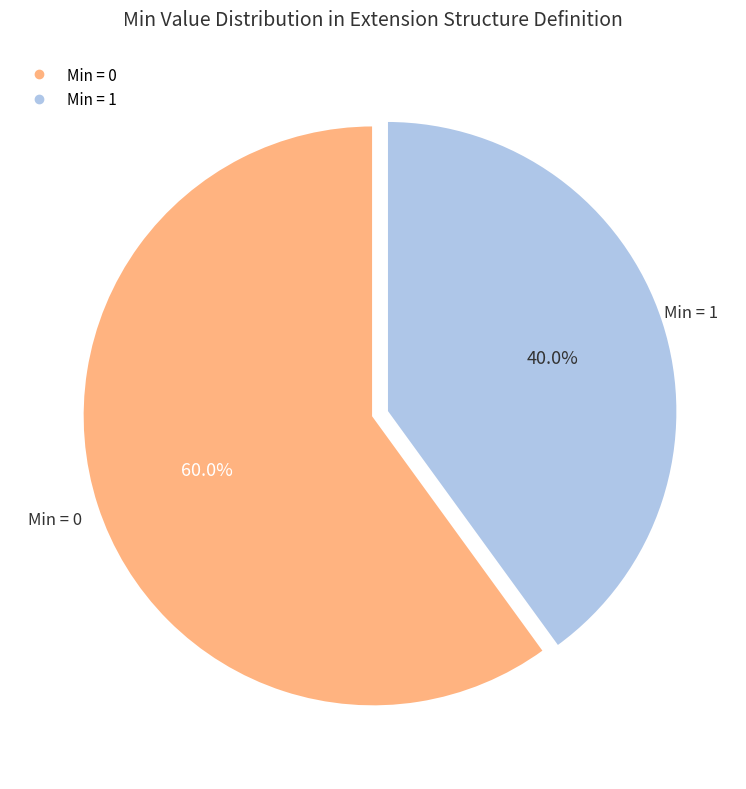

How many slices are in this pie chart?

2